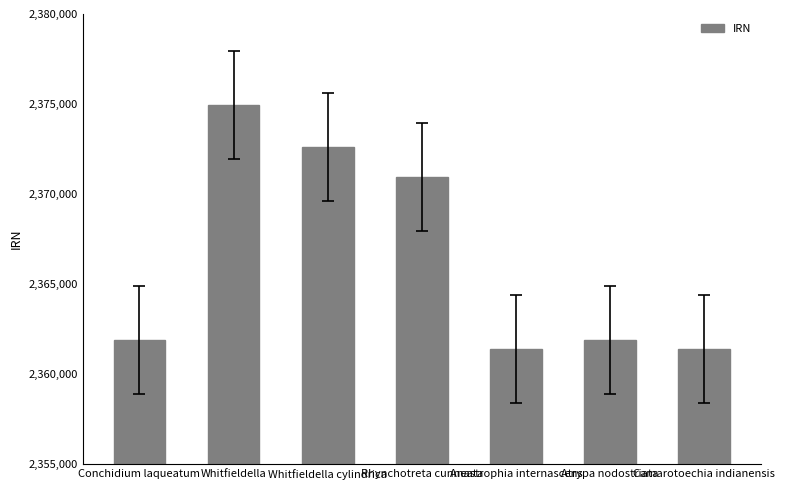

At which label is the value closest to 2368187?

Rhynchotreta cunneata